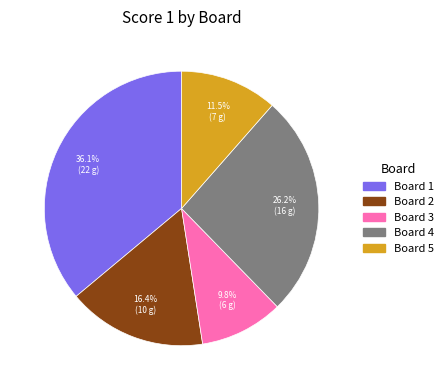

Does any single category account for the majority?

No